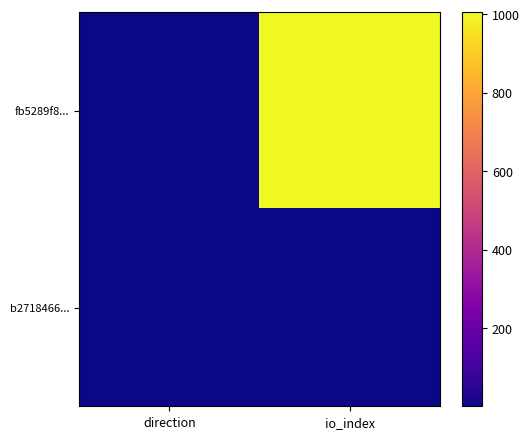

What is the total value across all series at io_index?

1007